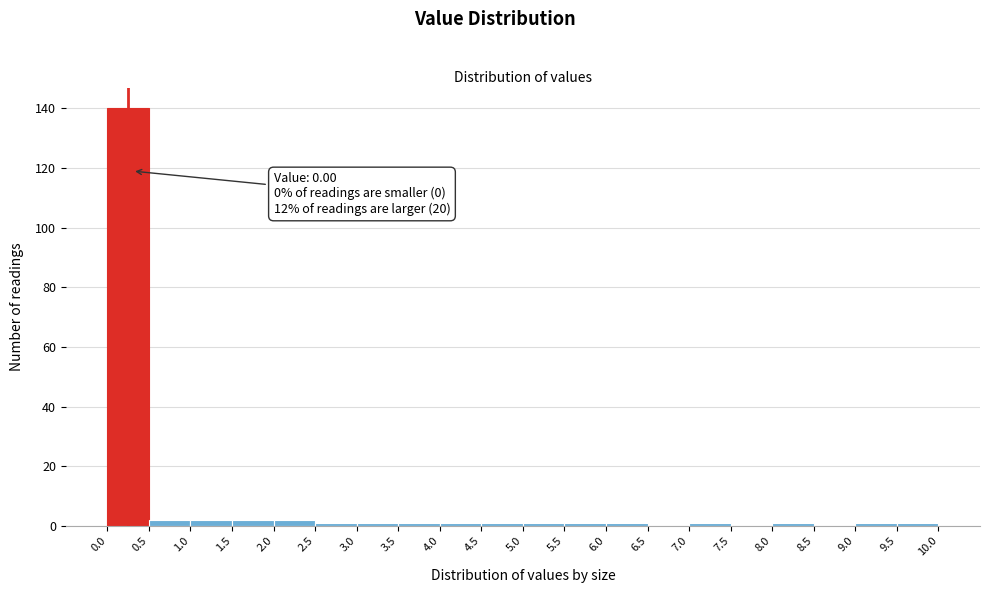

Which range on the x-axis has the tallest bar?

0.0 to 0.5